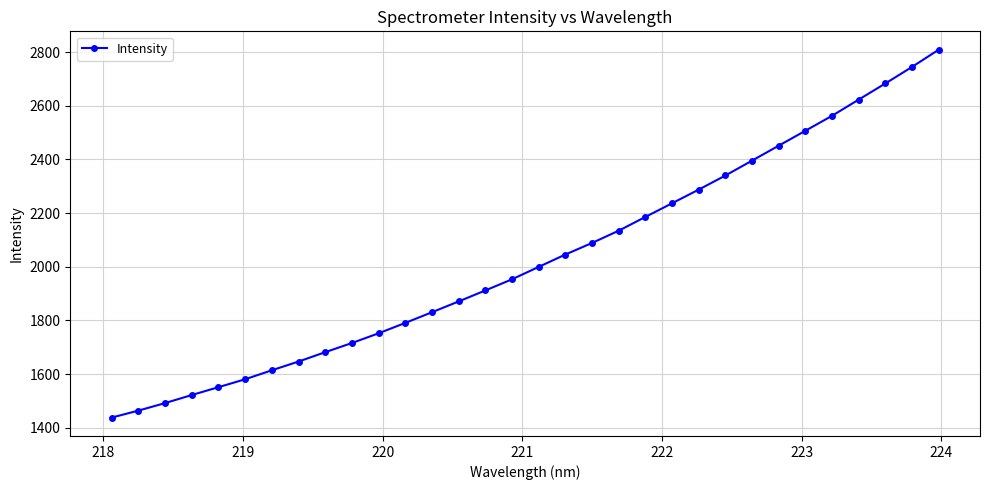

What is the smallest value displayed?

1437.5